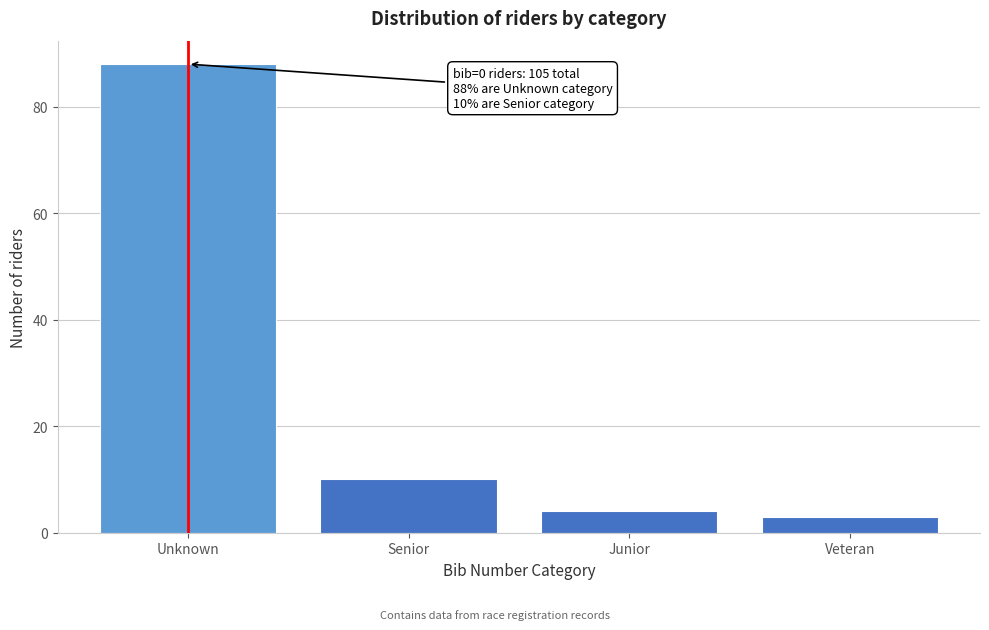

Reading left to right, extract all data points from this chart.

88	10	4	3